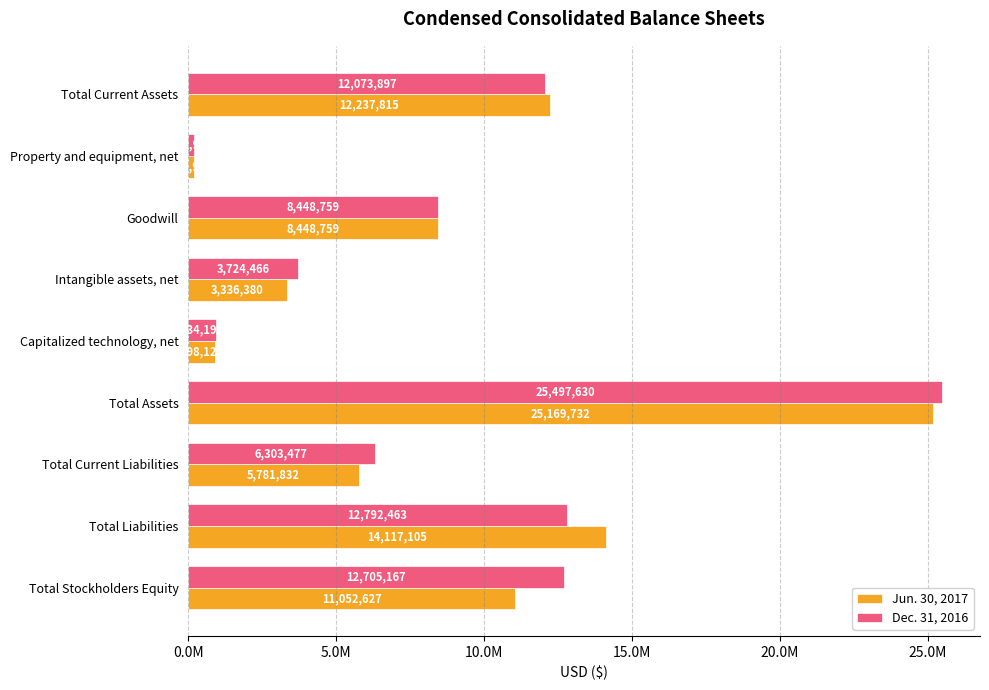

Does the chart contain any negative values?

No